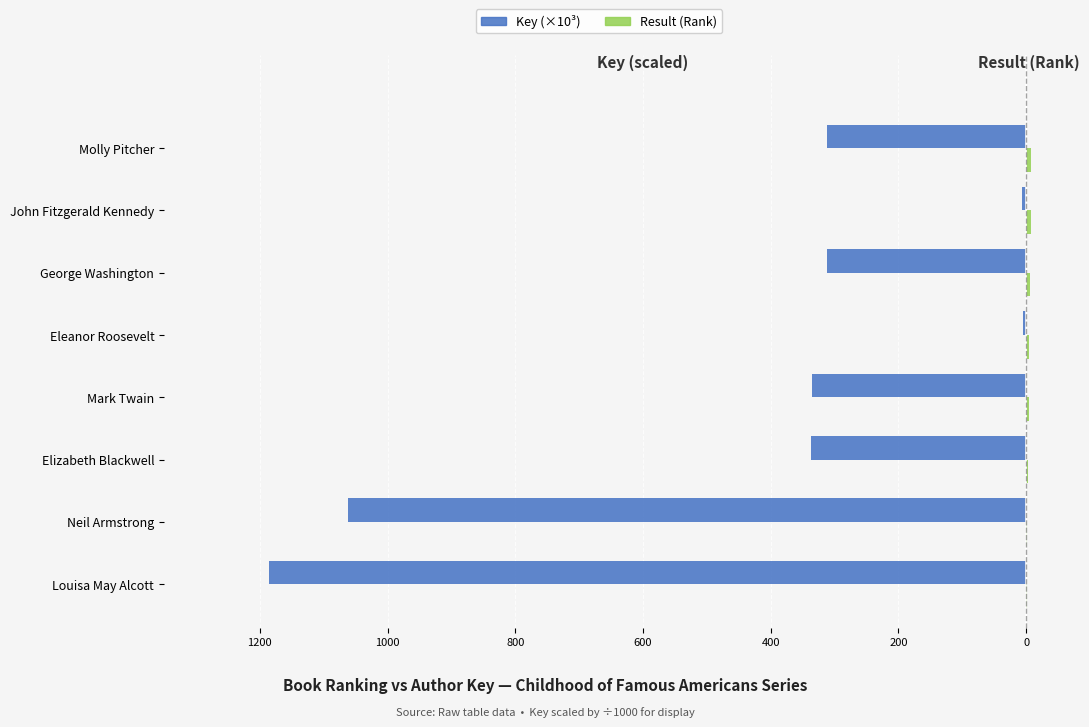

Are the bars grouped side by side (vs. stacked)?

Yes